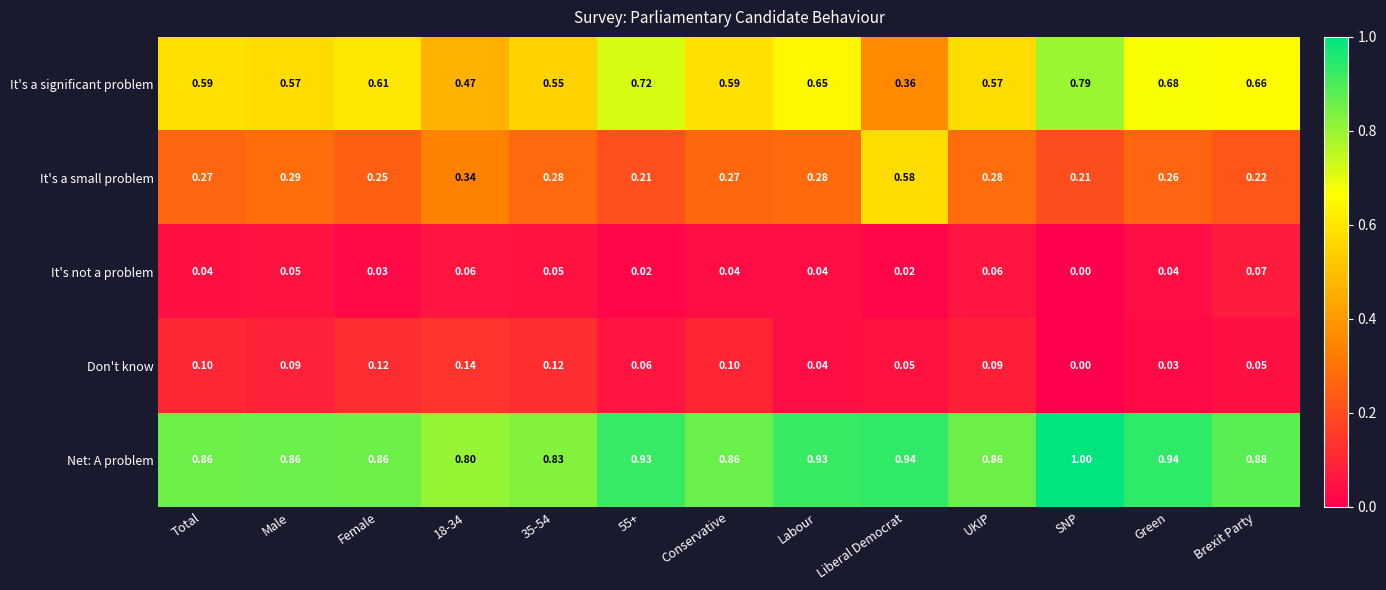

At which label is It's not a problem closest to 0?

SNP